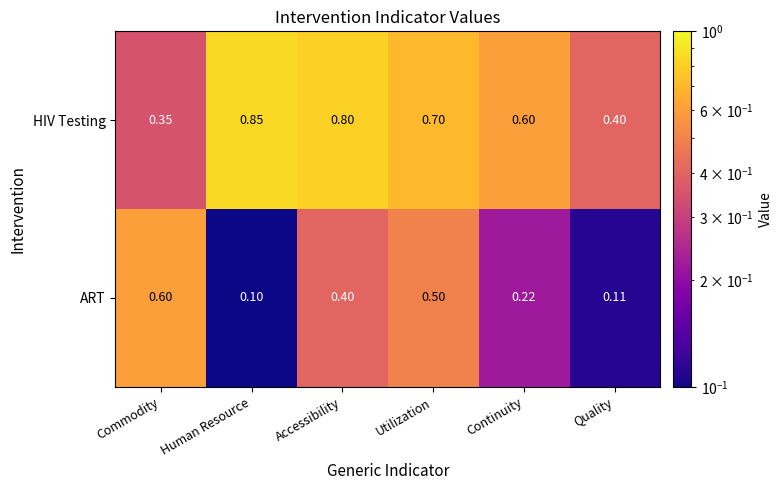

At how many categories does at least one series exceed 0?

6